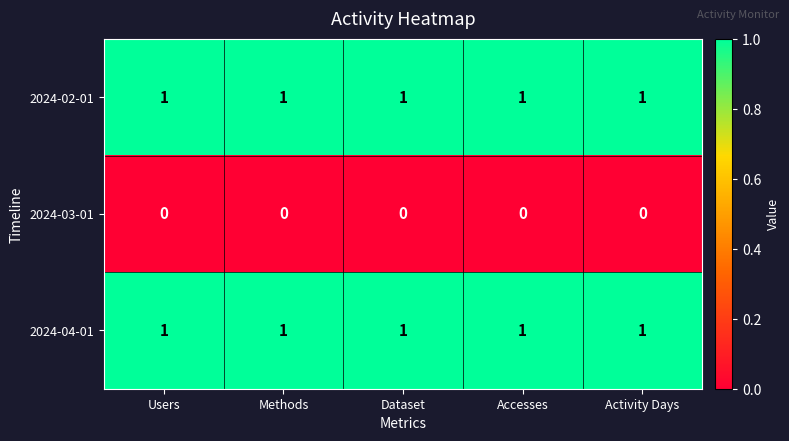

The value of 2024-02-01 at Accesses is 1. True or false?

True